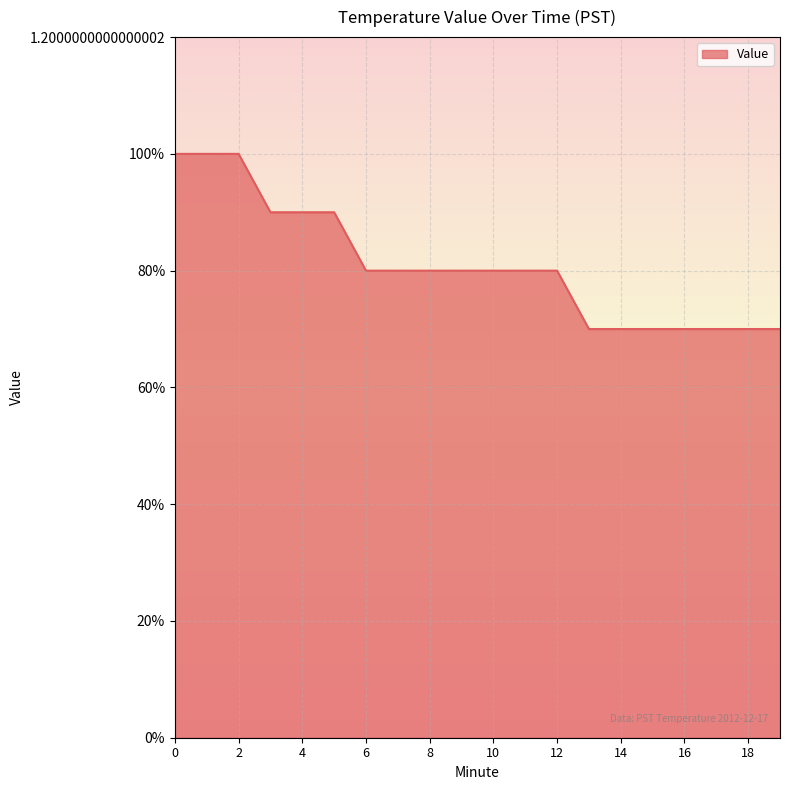

Rank the categories by value from highest to lowest.

0, 1, 2, 3, 4, 5, 6, 7, 8, 9, 10, 11, 12, 13, 14, 15, 16, 17, 18, 19